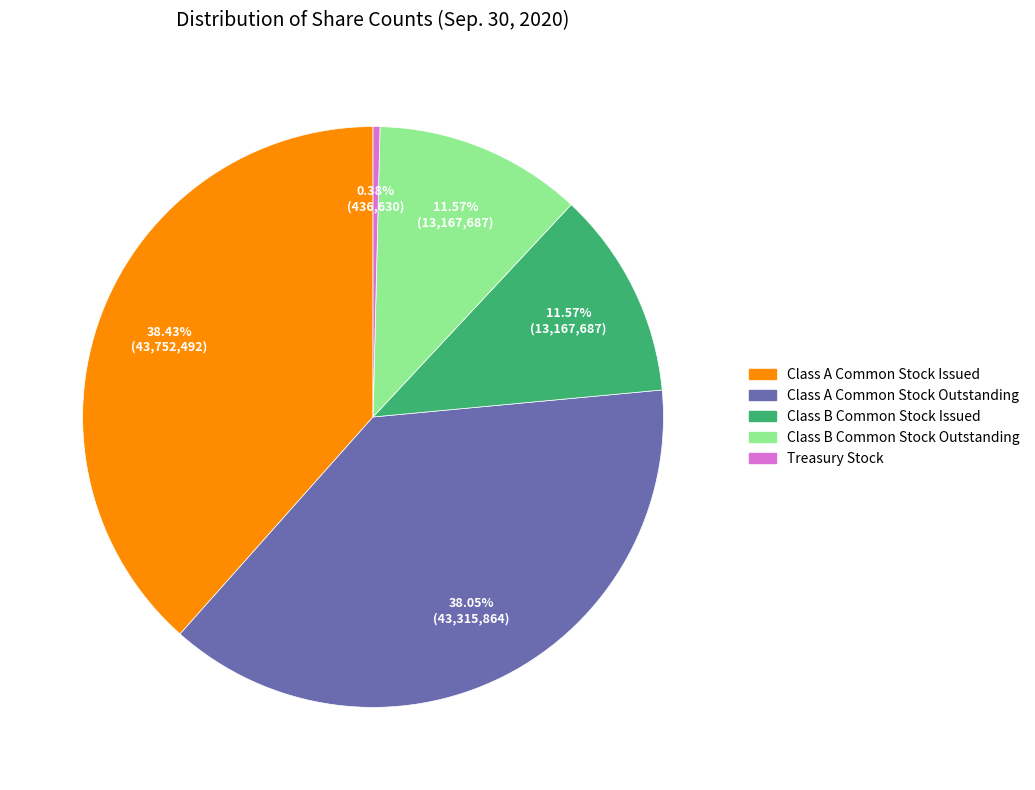

Which slice is the smallest?

Treasury Stock